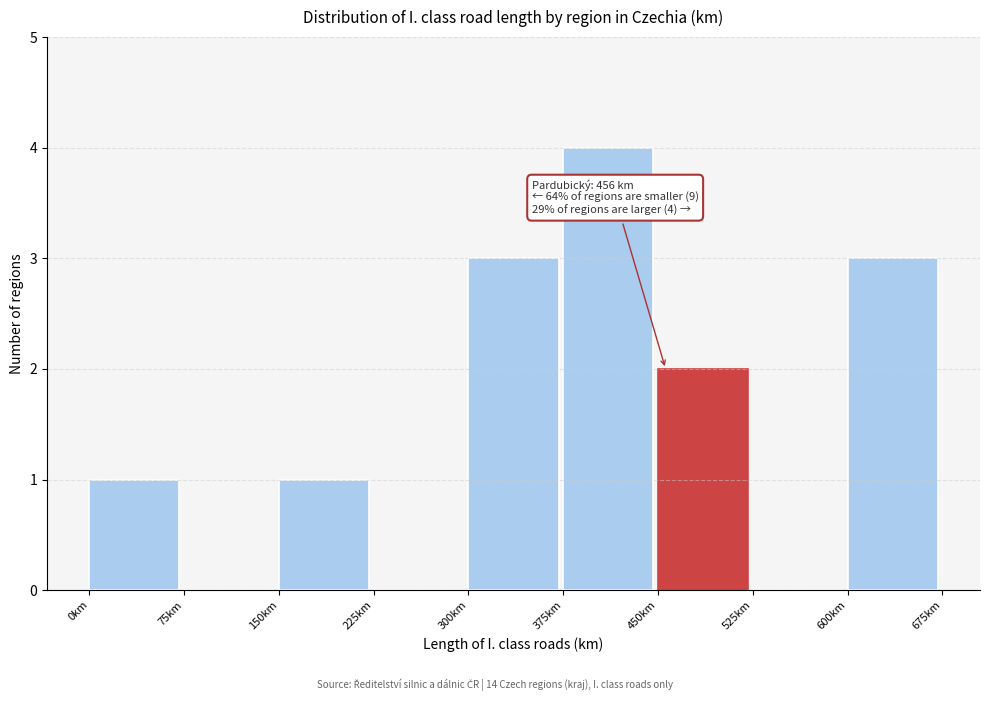

Which range on the x-axis has the tallest bar?

375 to 450